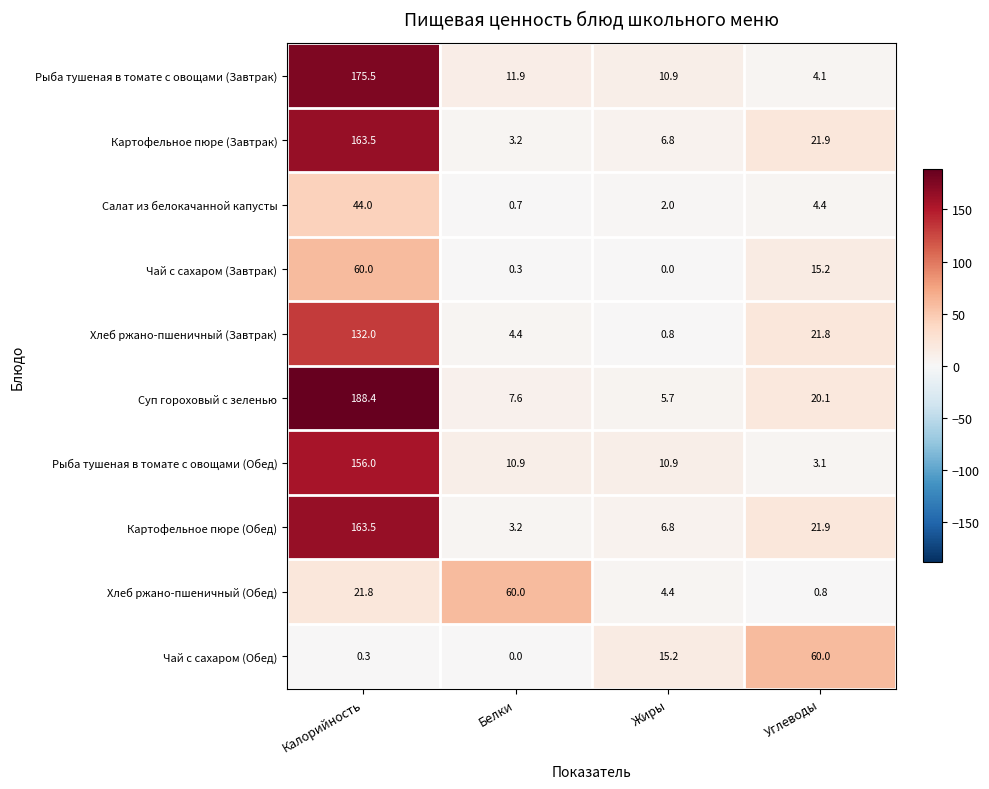

How many data points in Чай с сахаром (Завтрак) are above 15?

2